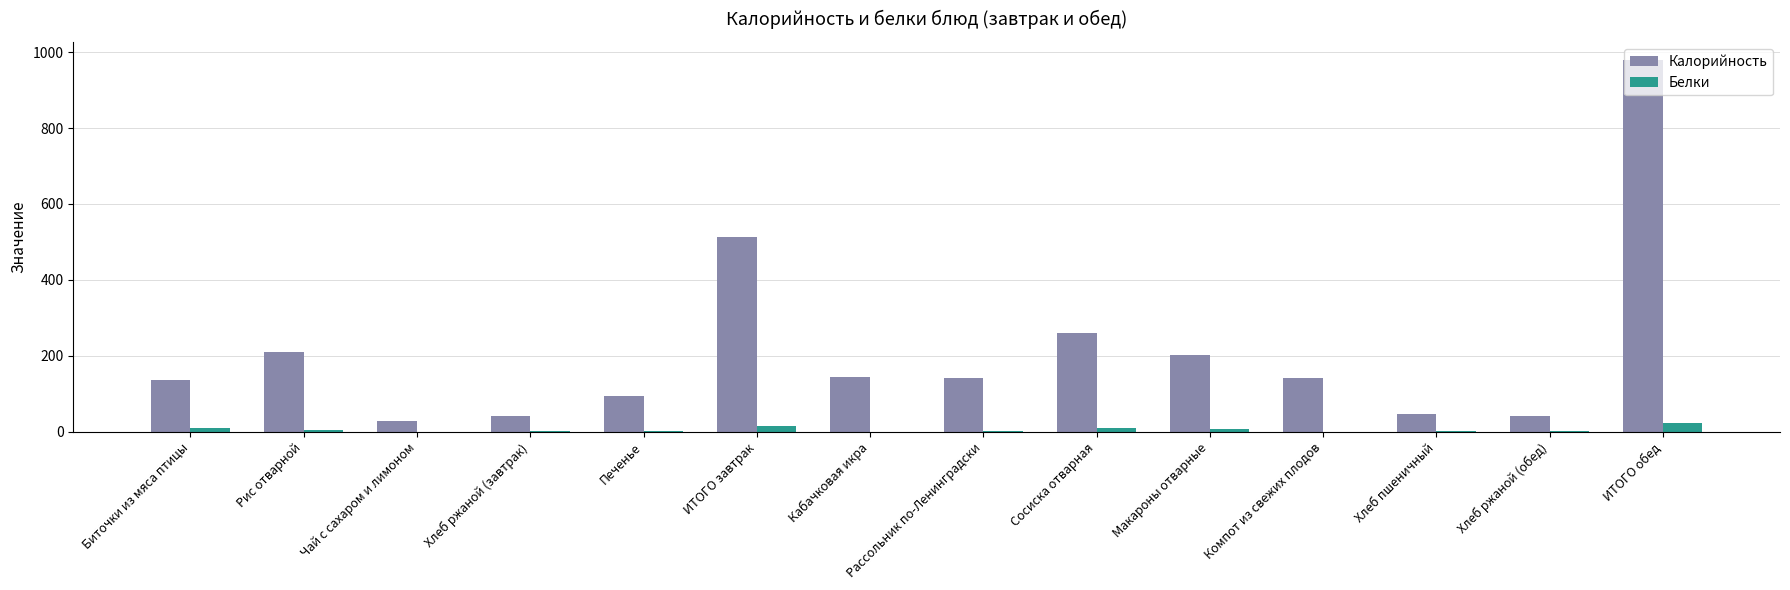

Is it true that Калорийность equals 978.0 at ИТОГО обед?

True